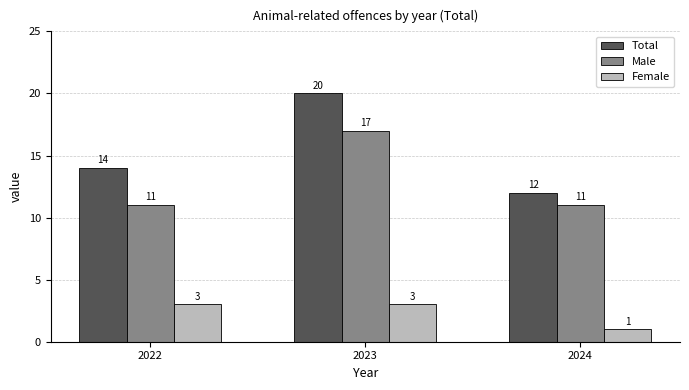

What is the difference between the highest and lowest values at 2024?

11